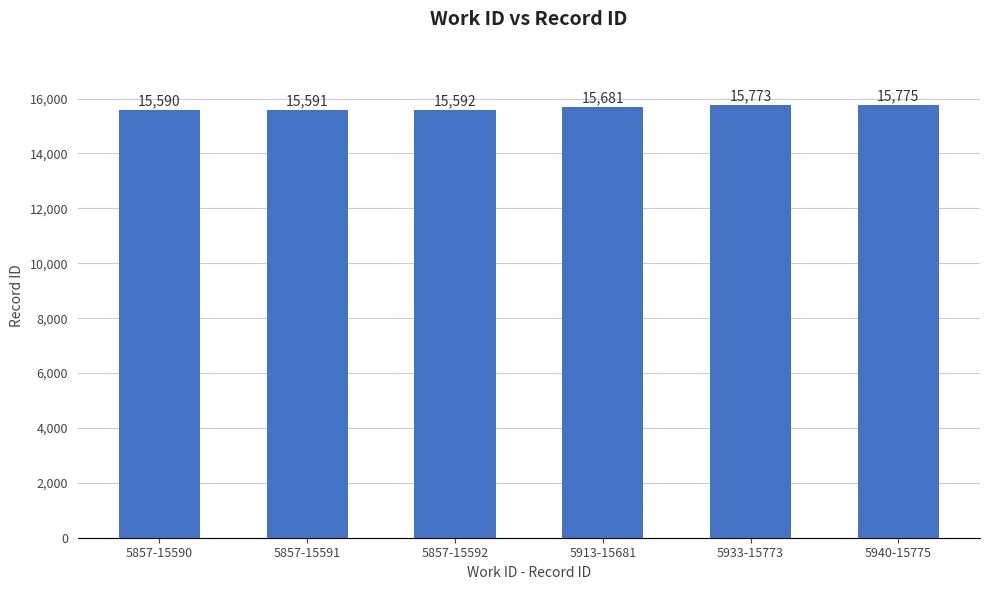

What is the approximate value at 5933-15773, to the nearest 10?

15770